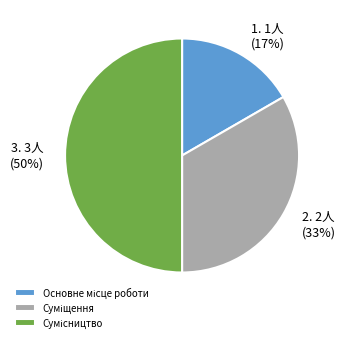

To the nearest percent, what is the average slice percentage?

33%